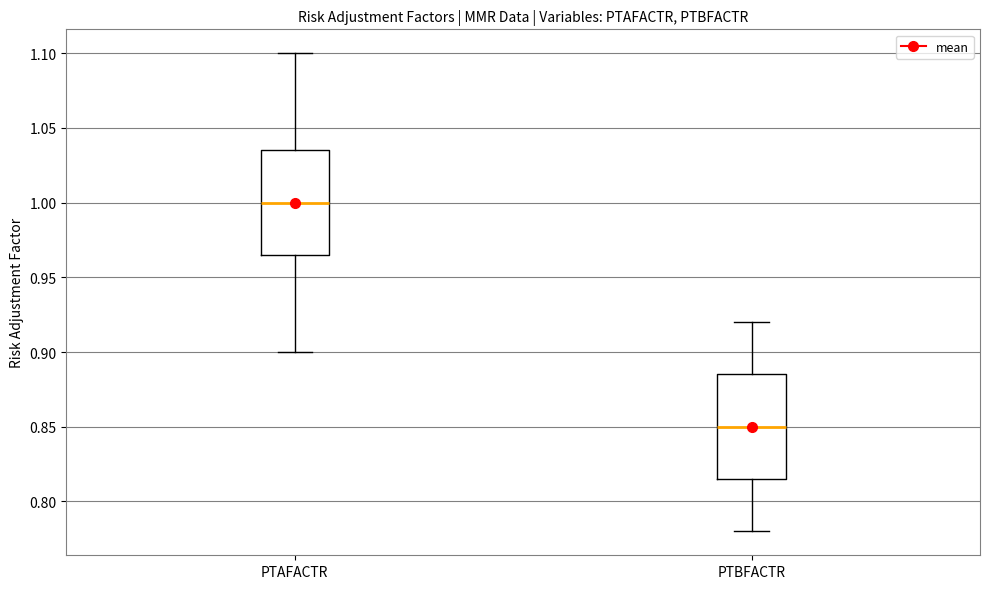

Which box has the highest median line?

PTAFACTR